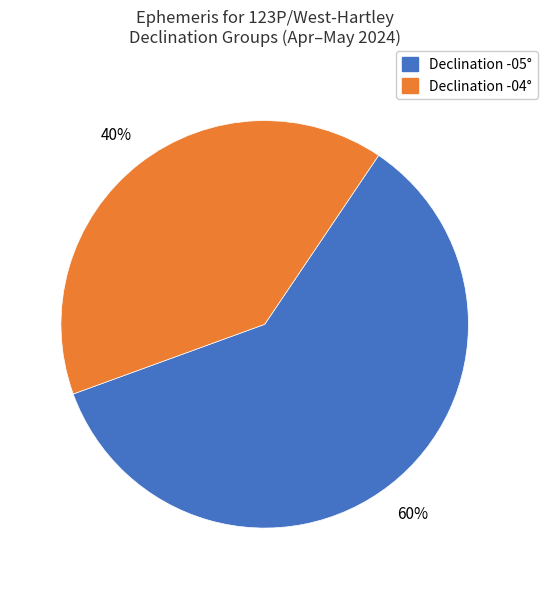

To the nearest percent, what is the average slice percentage?

50%